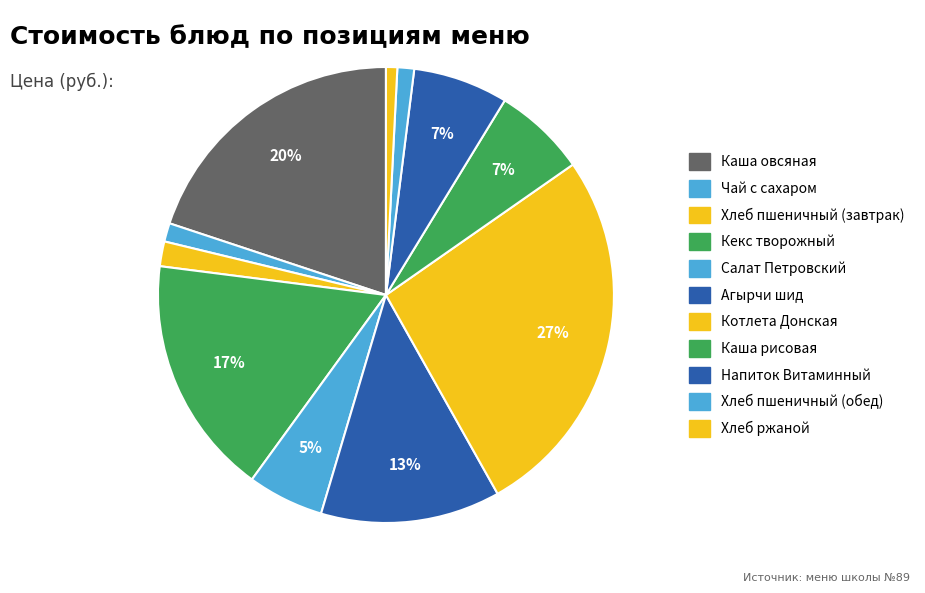

How many segments does this pie chart have?

11